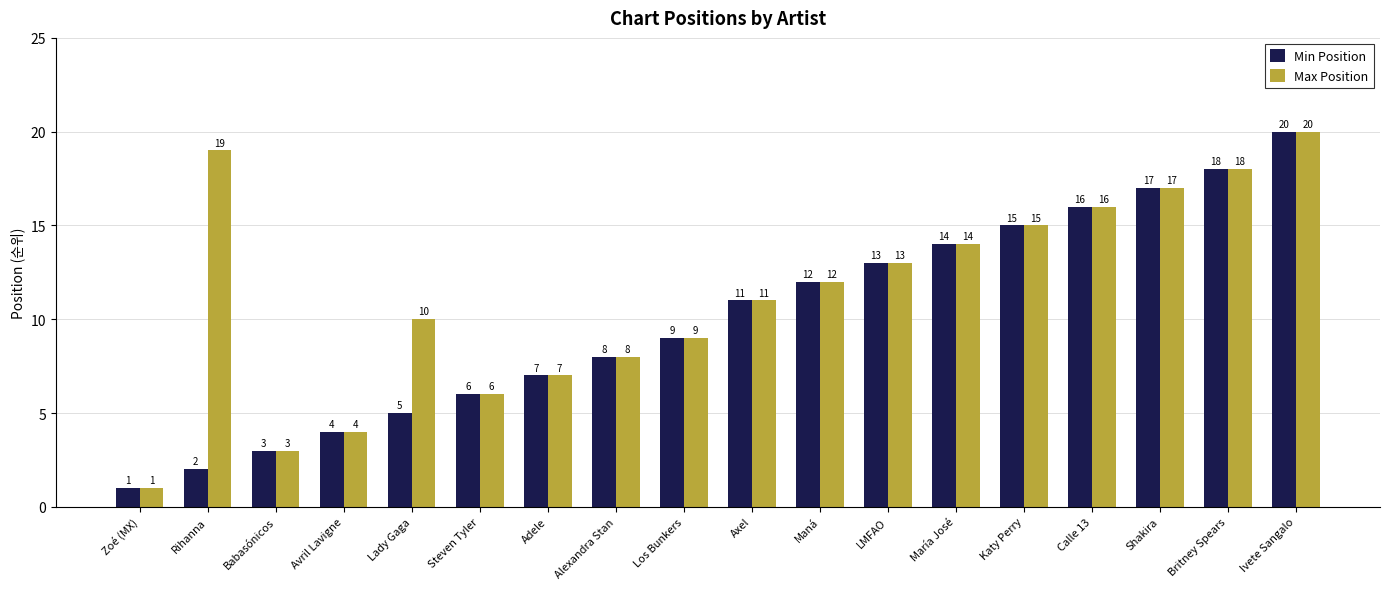

What is the label of the 7th bar from the right?

LMFAO